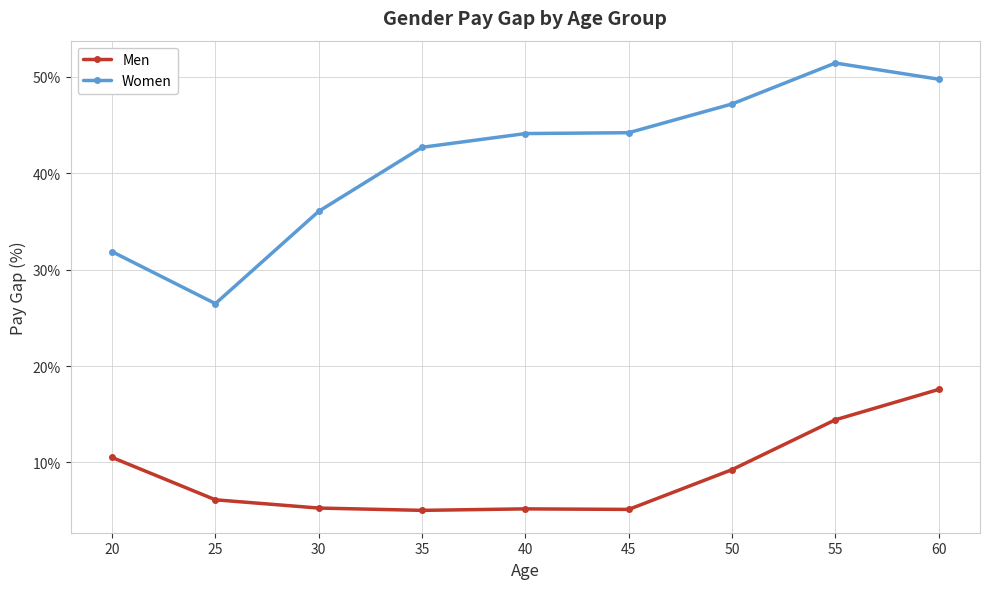

The Men series shows 10.5 at 20. True or false?

True